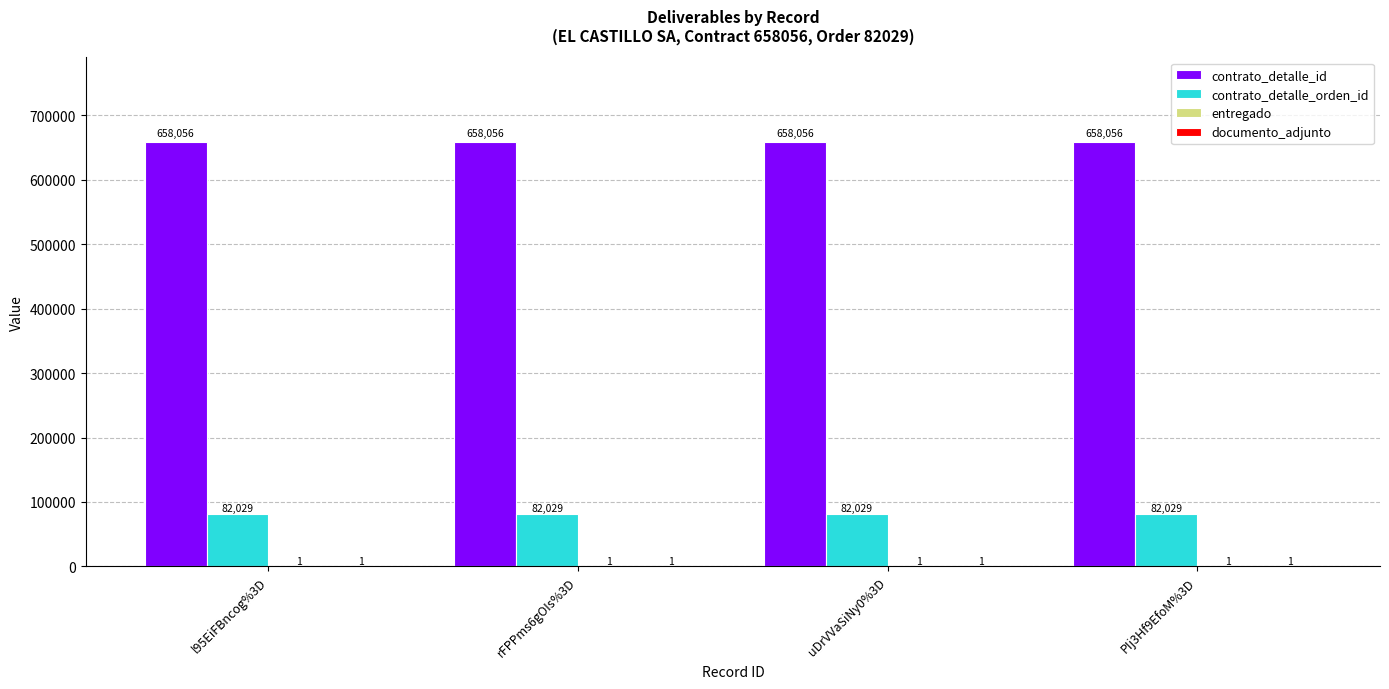

Is it true that contrato_detalle_orden_id equals 82029 at rFPPms6gOIs%3D?

True